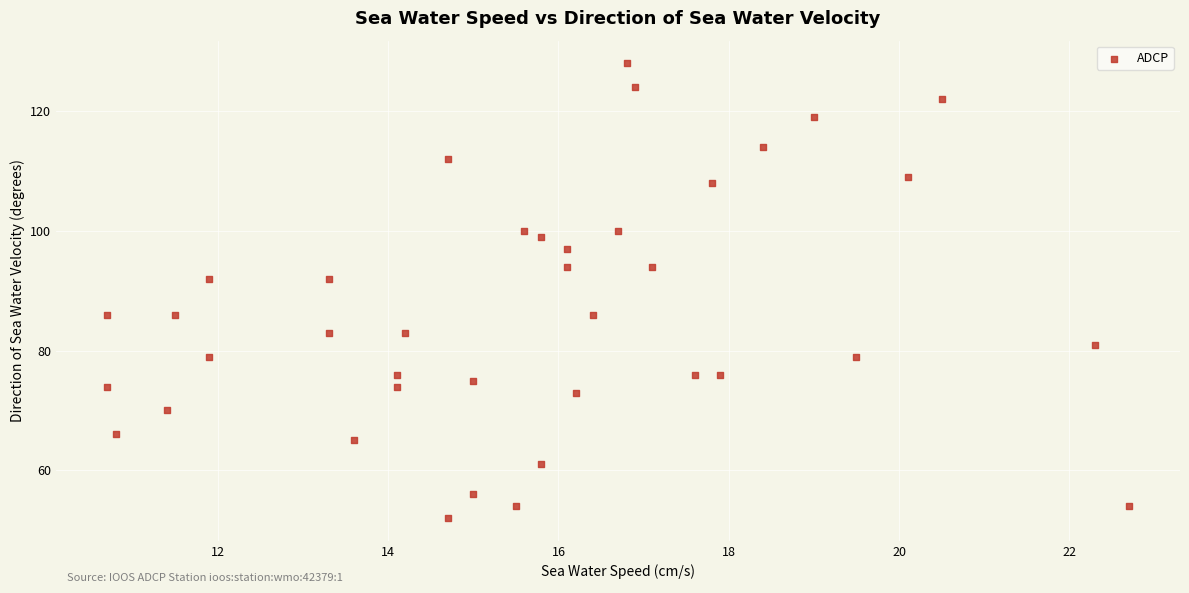

What is the range of Y values (max minus min)?

76